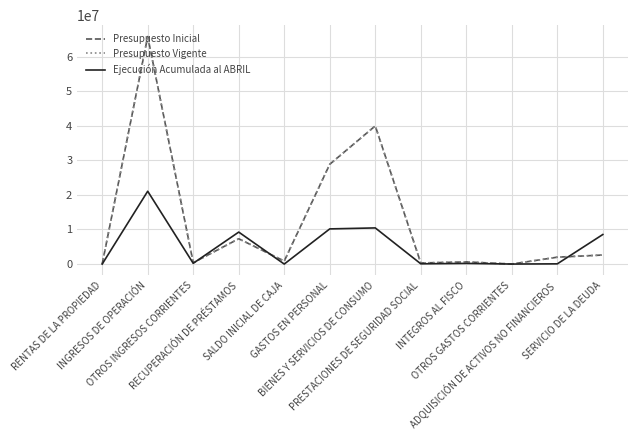

How many interior local valleys does the Presupuesto Inicial series have?

4